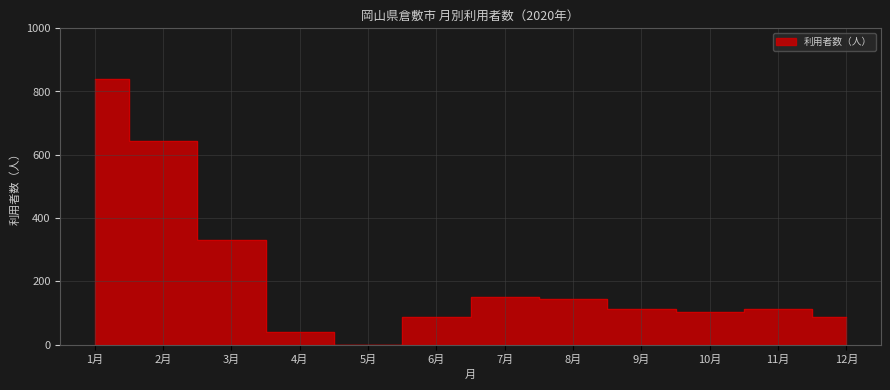

Reading left to right, extract all data points from this chart.

838	642	332	40	0	86	152	144	111	104	111	86